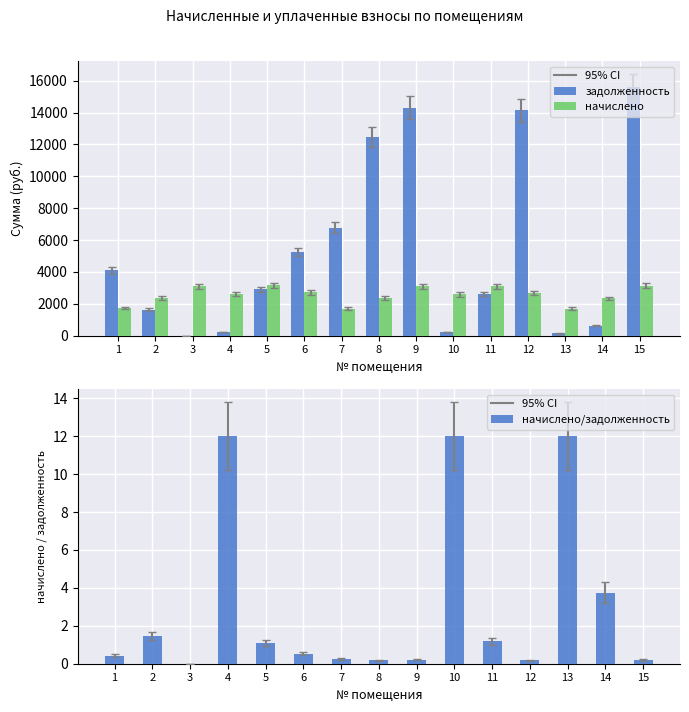

At which category is the sum across all series the highest?

15